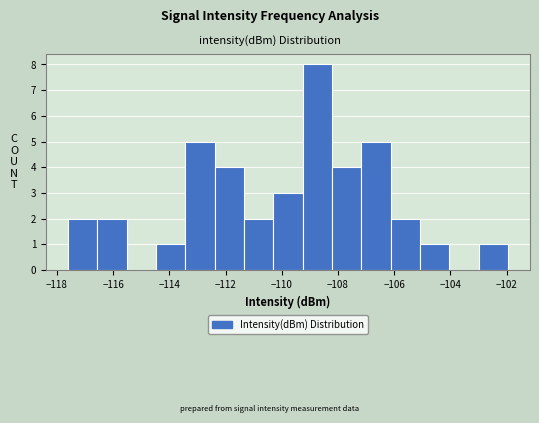

Reading left to right, list every bar in this chart as the range it spans on the x-axis followed by its height. Neither the bar edges nor the heights are printed on the chart, so give them approximately, as read against the axes.

-117.6 to -116.6: 2
-116.6 to -115.6: 2
-115.6 to -114.4: 0
-114.4 to -113.4: 1
-113.4 to -112.4: 5
-112.4 to -111.4: 4
-111.4 to -110.4: 2
-110.4 to -109.2: 3
-109.2 to -108.2: 8
-108.2 to -107.2: 4
-107.2 to -106.2: 5
-106.2 to -105.0: 2
-105.0 to -104.0: 1
-104.0 to -103.0: 0
-103.0 to -102.0: 1